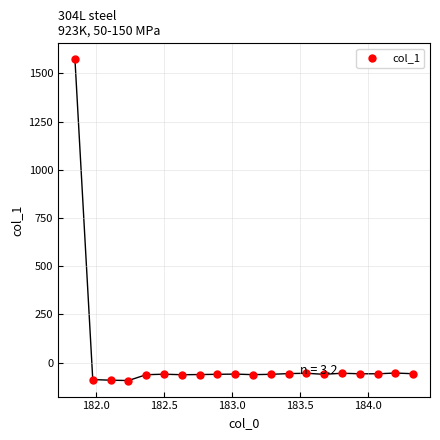

What is the range of X values (max minus min)?

2.5